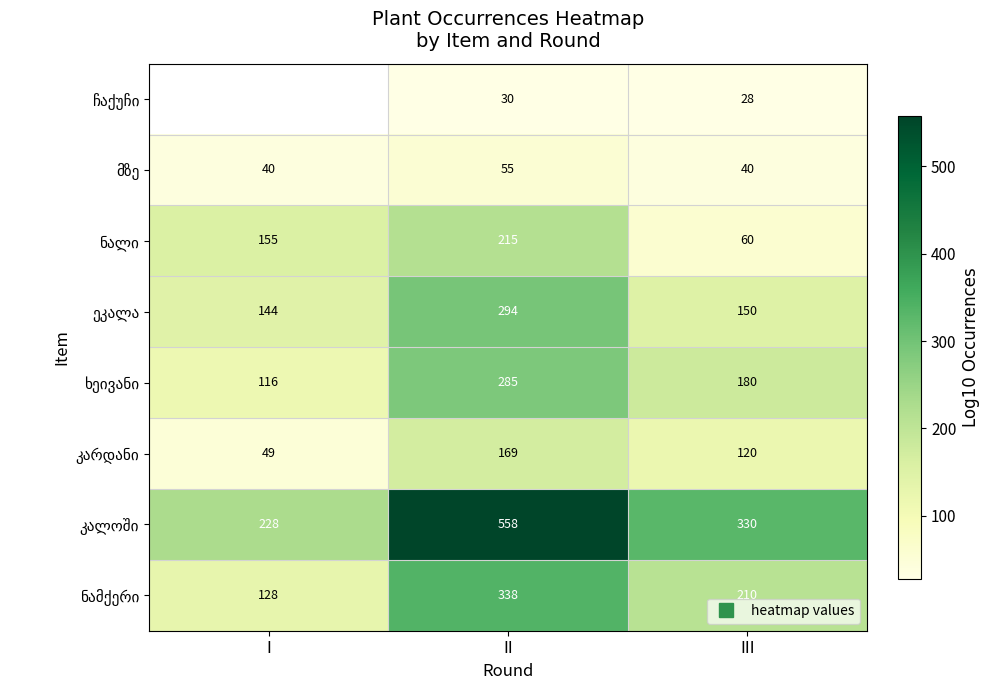

What is the total value across all series at II?

1944.0